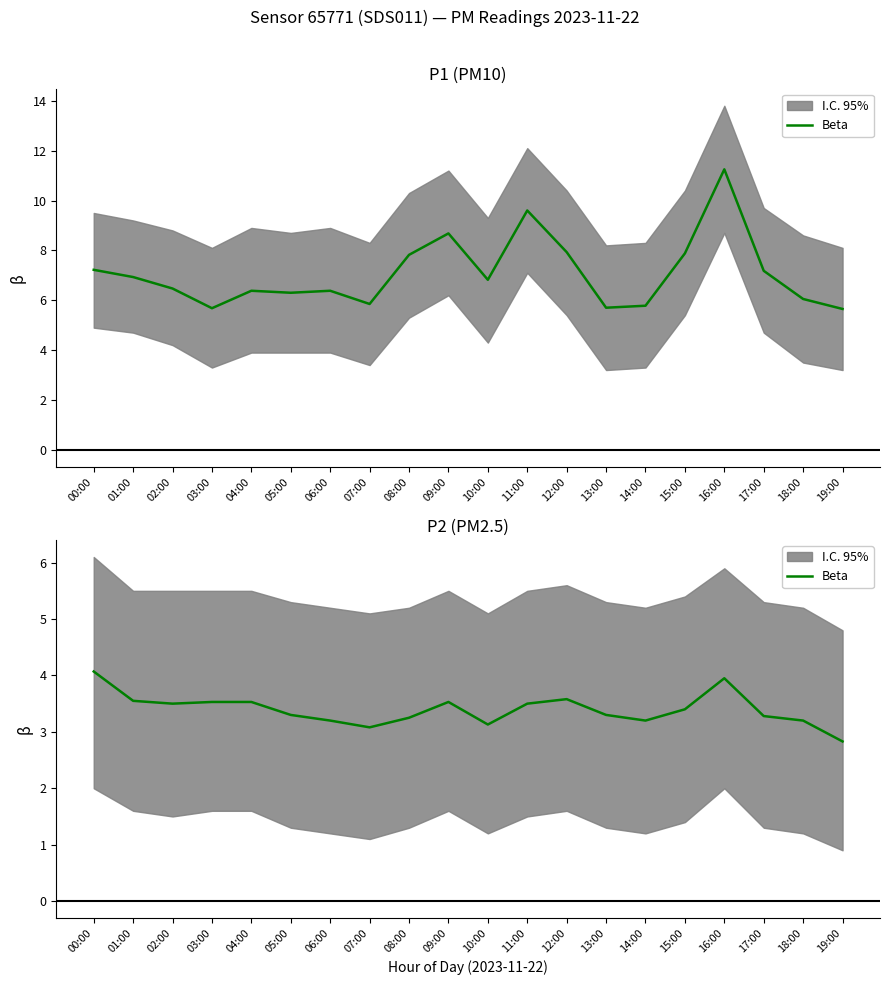

True or false: the data has more than 0 interior local peaks.

True